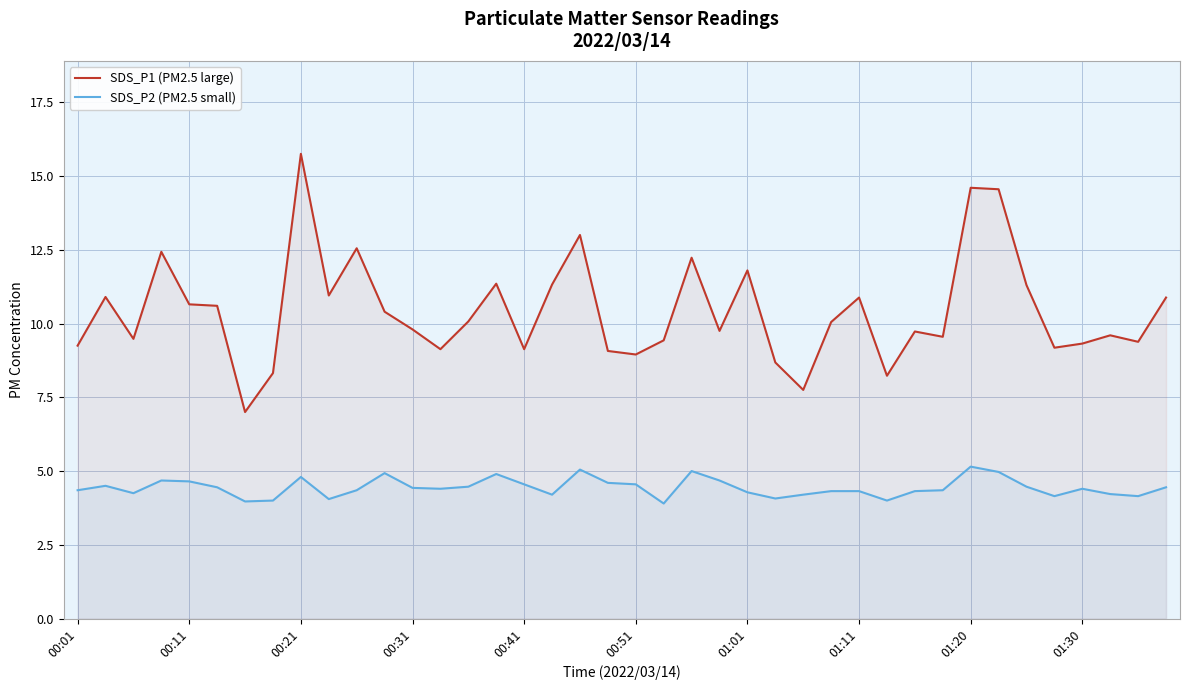

Which series has the largest range (max minus min)?

SDS_P1 (PM2.5 large)